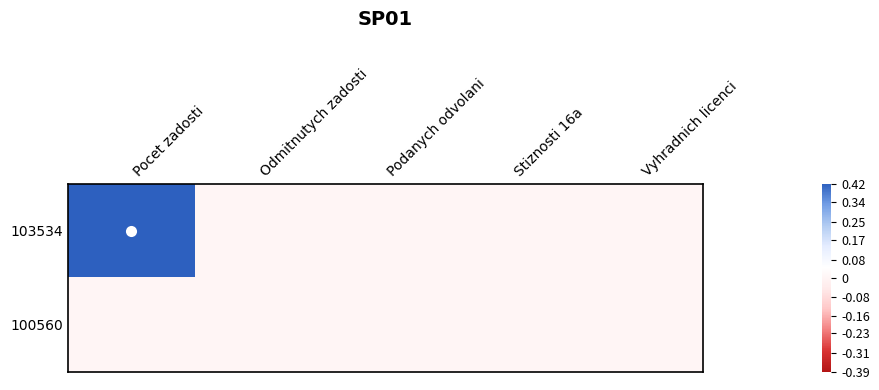

At Podanych odvolani, list the series in order from smallest to largest.

103534, 100560